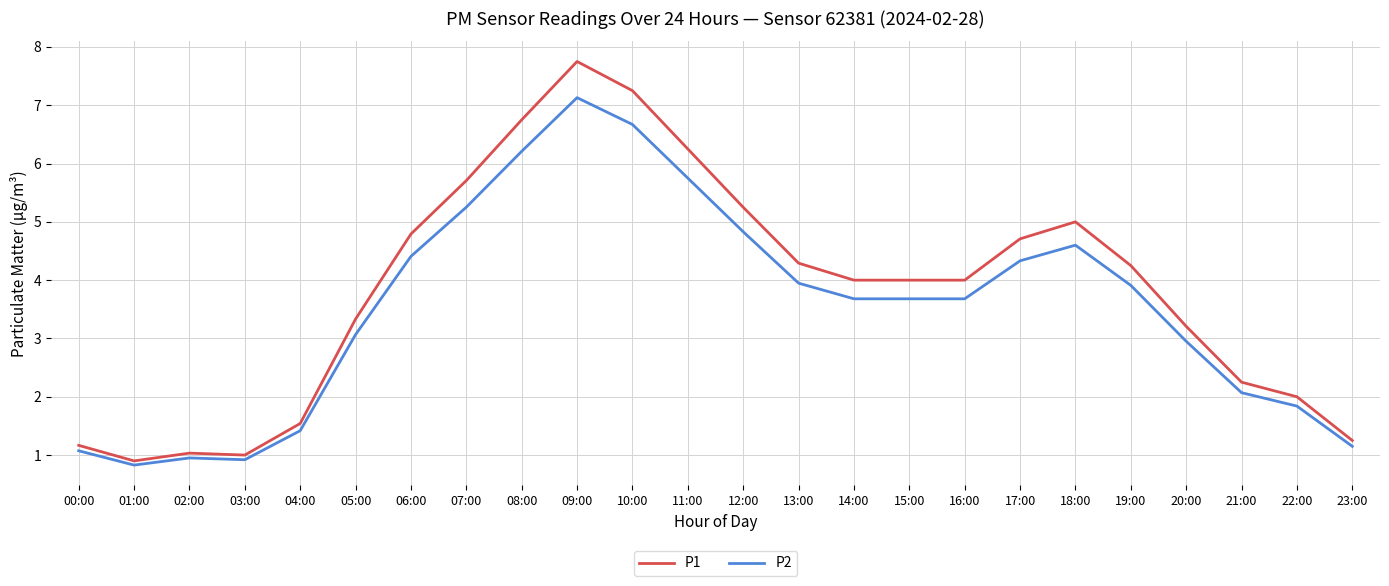

What is the approximate value of P2 at 13:00?

3.9